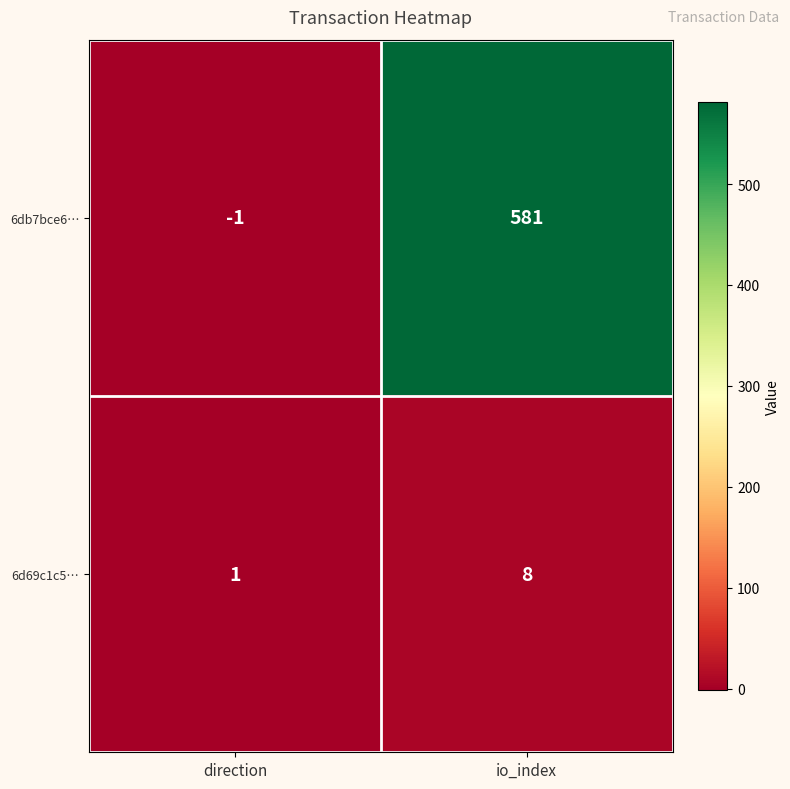

At which category is the sum across all series the highest?

io_index